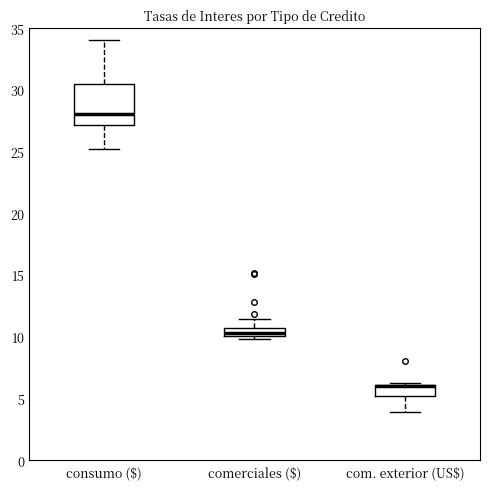

Comparing the boxes themselves (not the whiskers), which one is the tallest?

consumo ($)